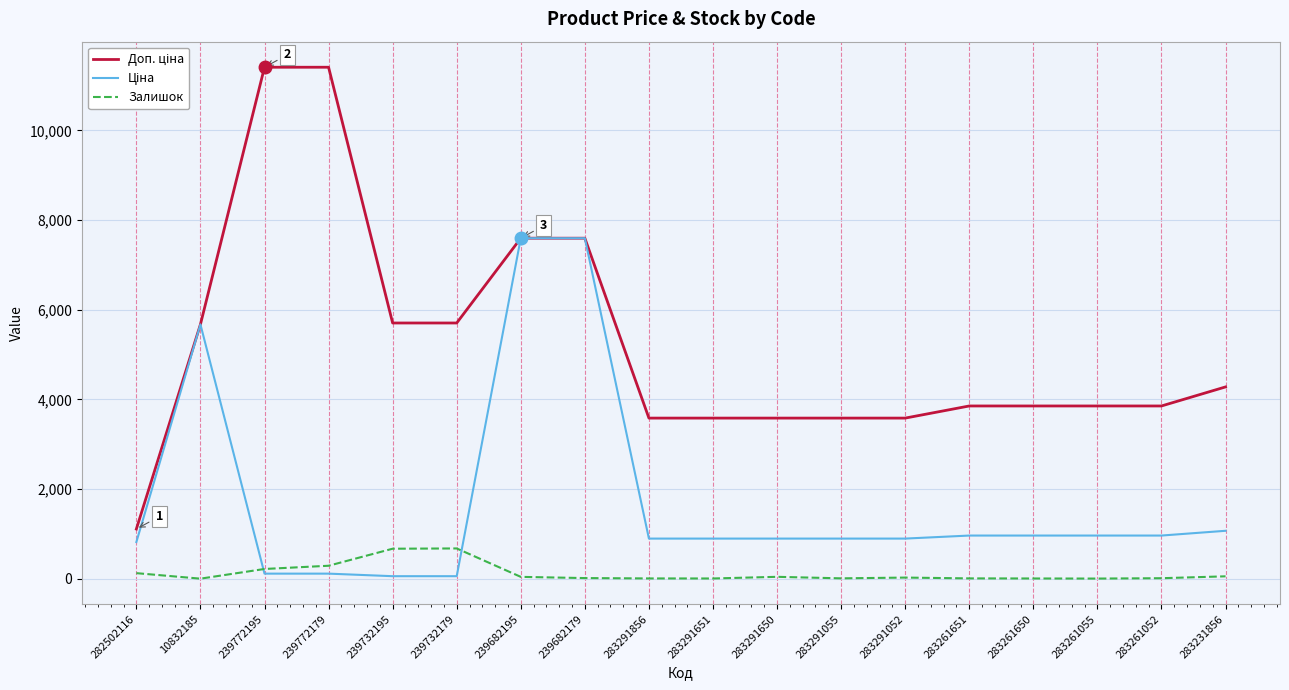

The Залишок series shows 42.0 at 239682195. True or false?

True